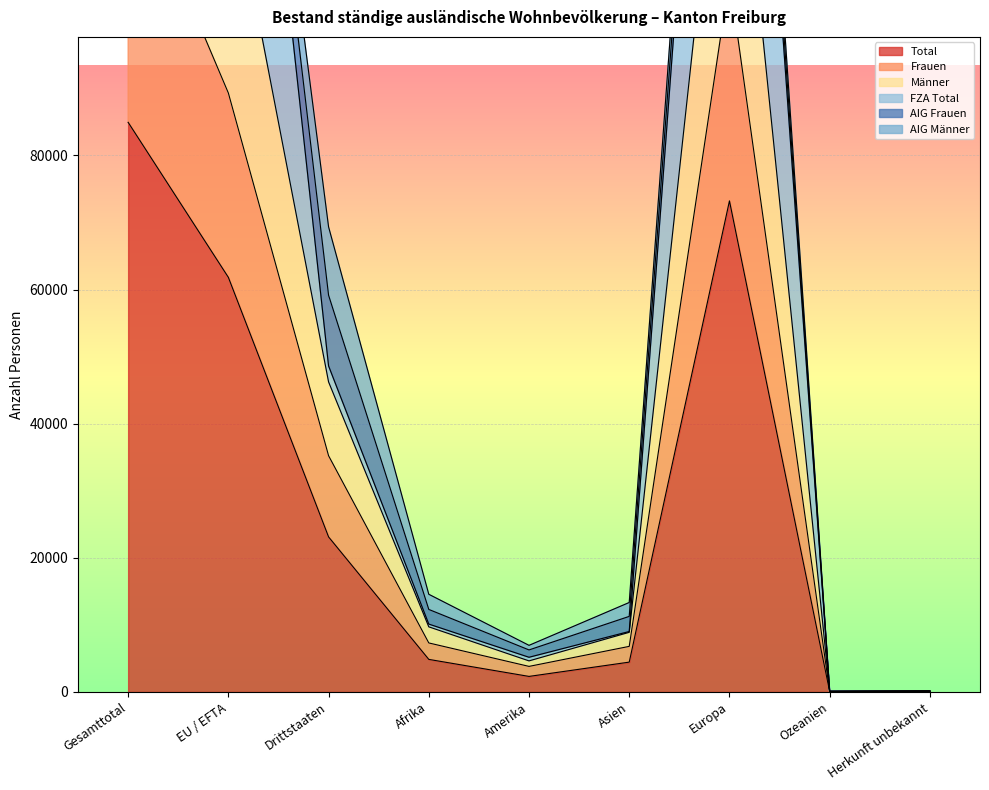

In Frauen, how many points are higher than both neighbors (excluding endpoints)?

1